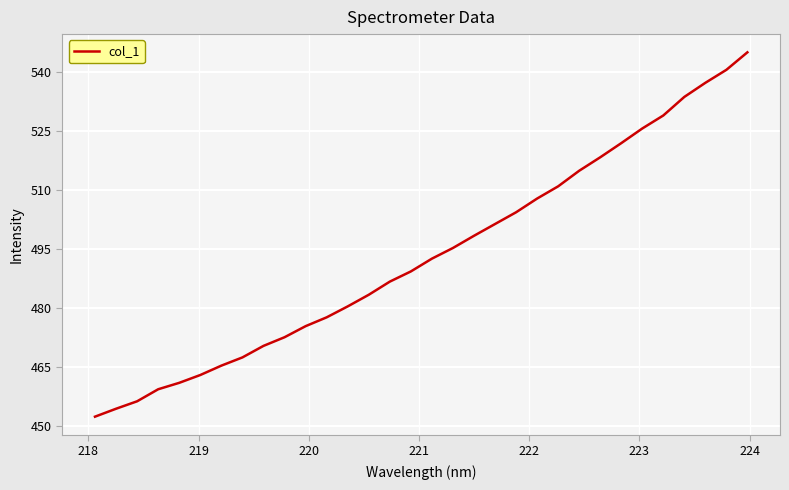

What is the difference between the maximum and minimum values?

92.7